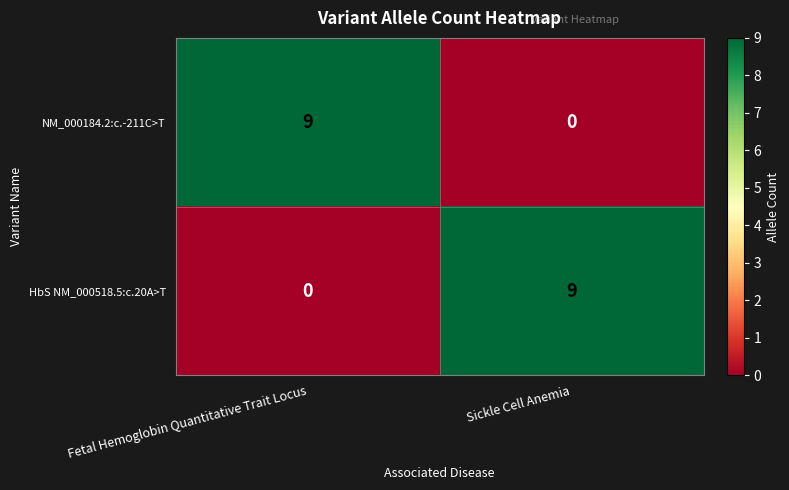

The value of NM_000184.2:c.-211C>T at Fetal Hemoglobin Quantitative Trait Locus is 9. True or false?

True